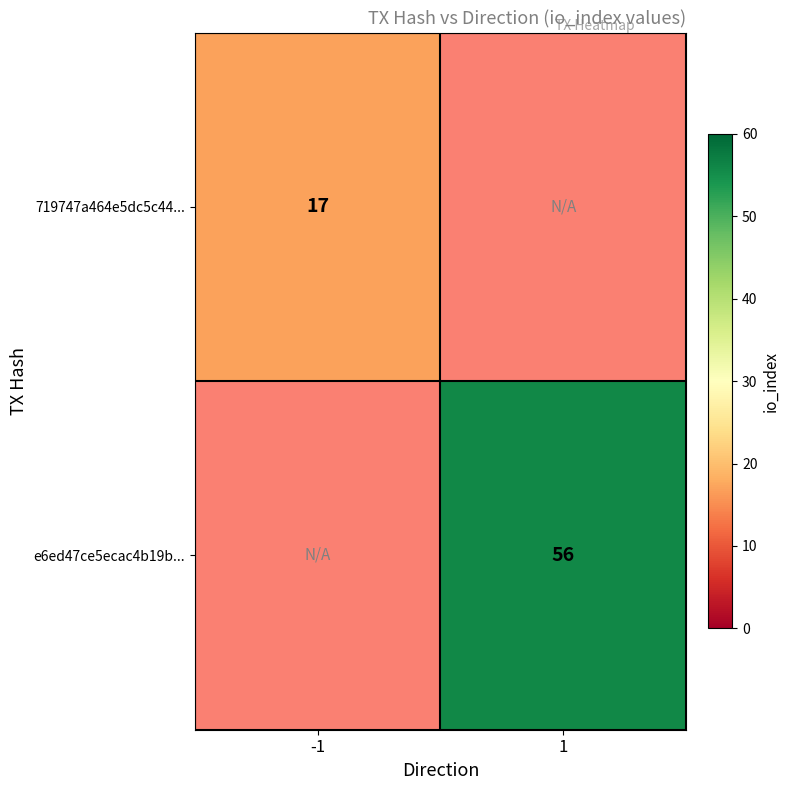

The value of e6ed47ce5ecac4b19b... at 1 is 56. True or false?

True